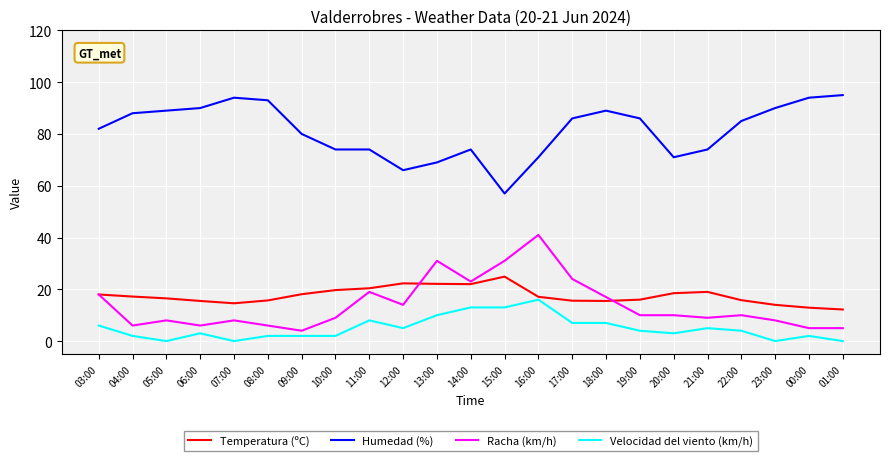

What is the total value across all series at 23:00?

112.0